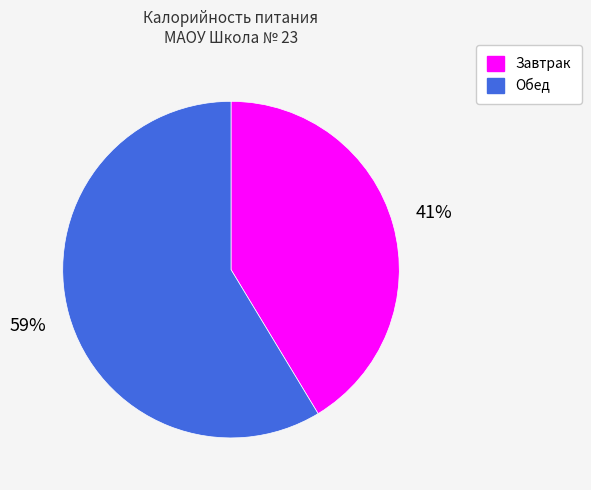

Which category has the smallest portion of the pie?

Завтрак